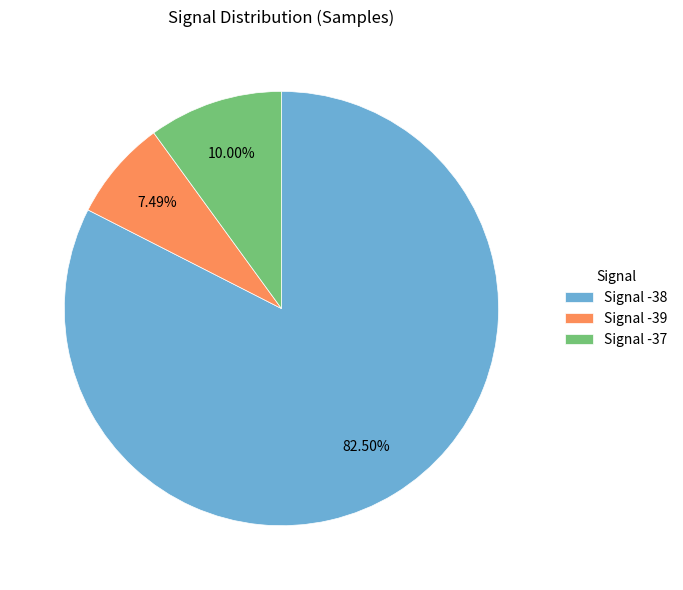

Which has a higher value, Signal -37 or Signal -39?

Signal -37